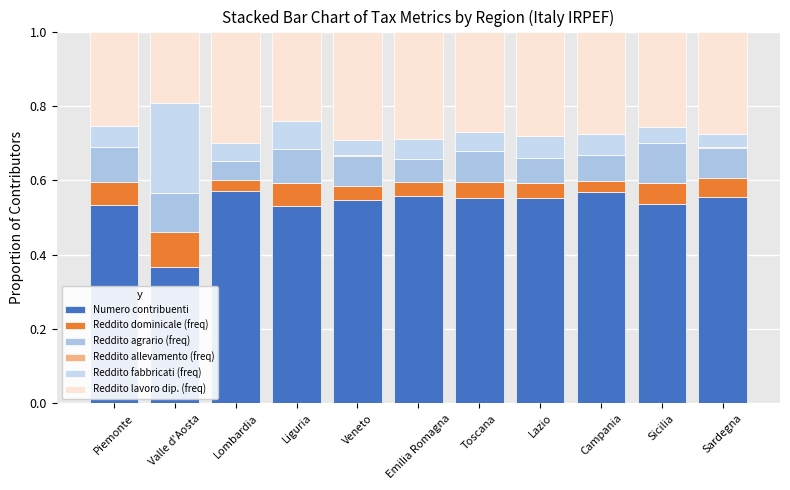

What is the approximate value of Reddito agrario (freq) at Sardegna?

0.1